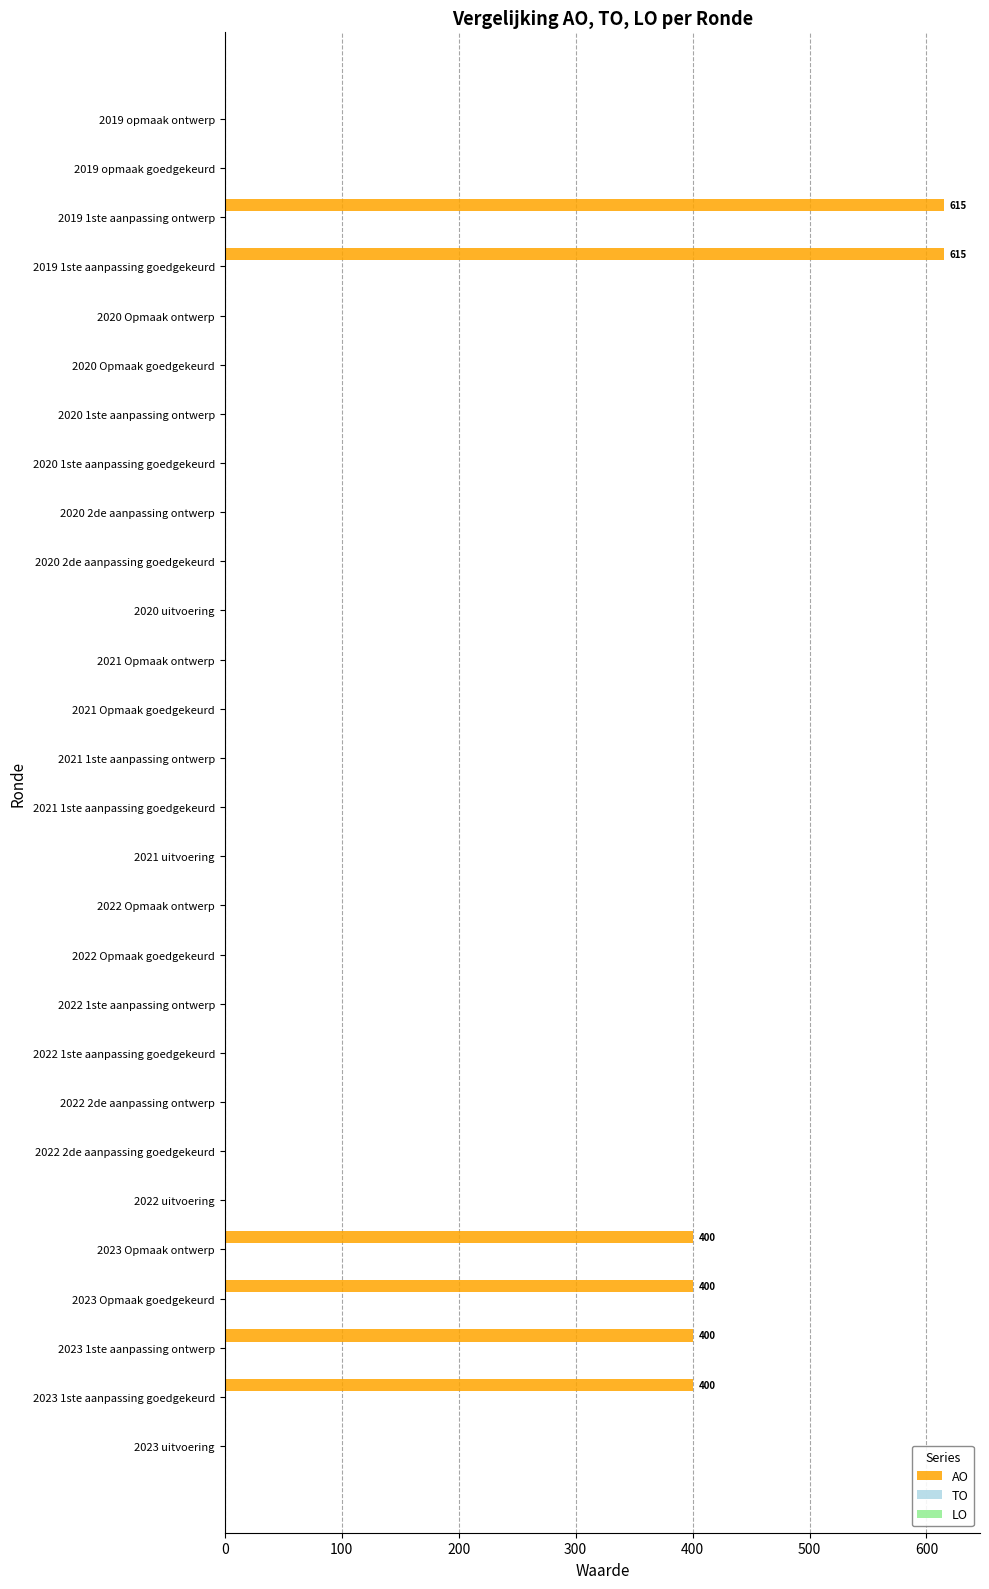

The value at 2021 Opmaak goedgekeurd is 0. True or false?

True